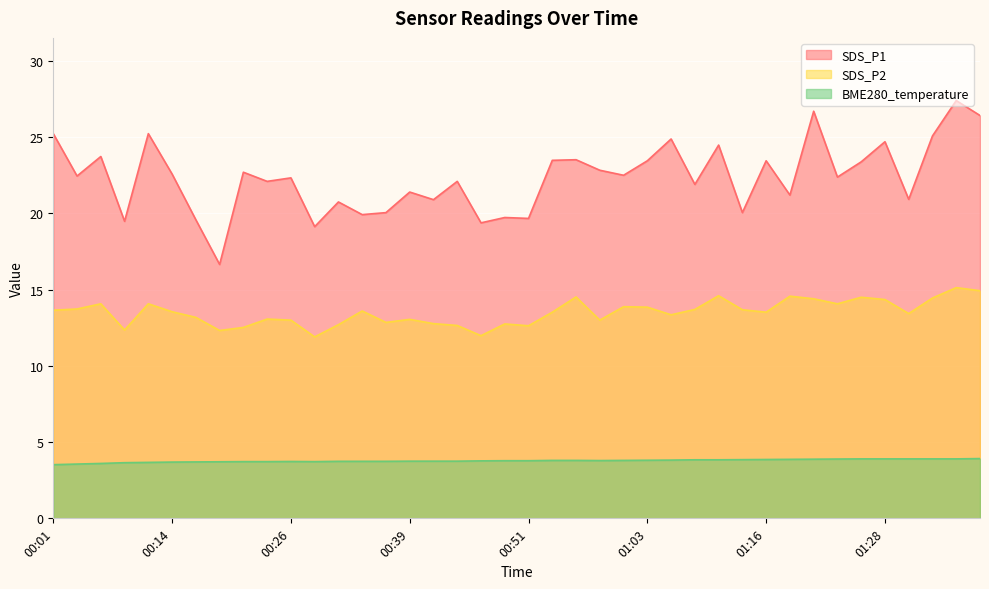

In BME280_temperature, how many points are higher than both neighbors (excluding endpoints)?

1